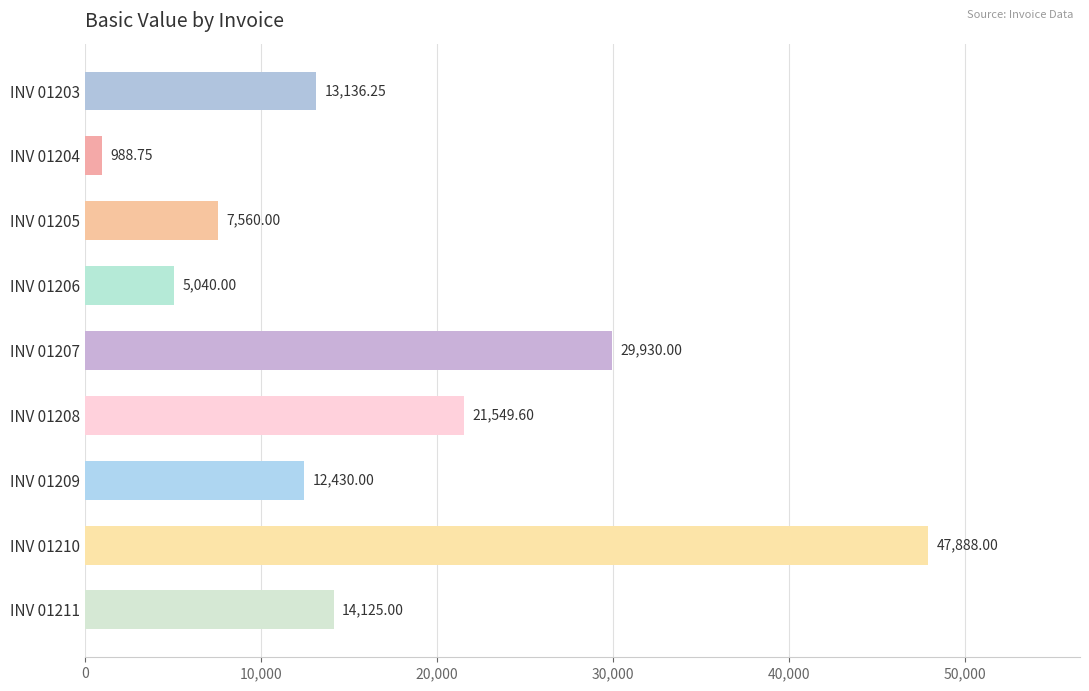

Rank the categories by value from highest to lowest.

INV 01210, INV 01207, INV 01208, INV 01211, INV 01203, INV 01209, INV 01205, INV 01206, INV 01204